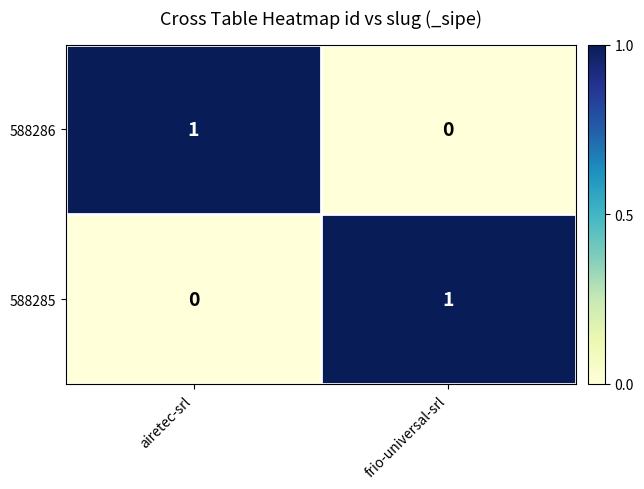

Reading left to right, what are all the values shown in this chart?

588286: 1	0
588285: 0	1